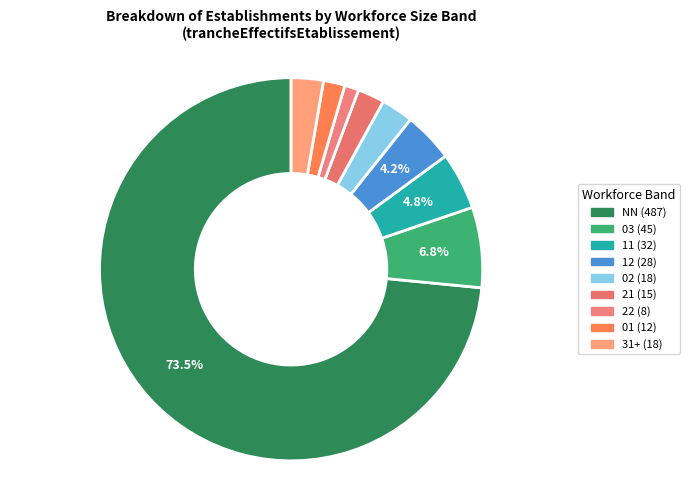

Is there any slice that represents more than half of the pie?

Yes